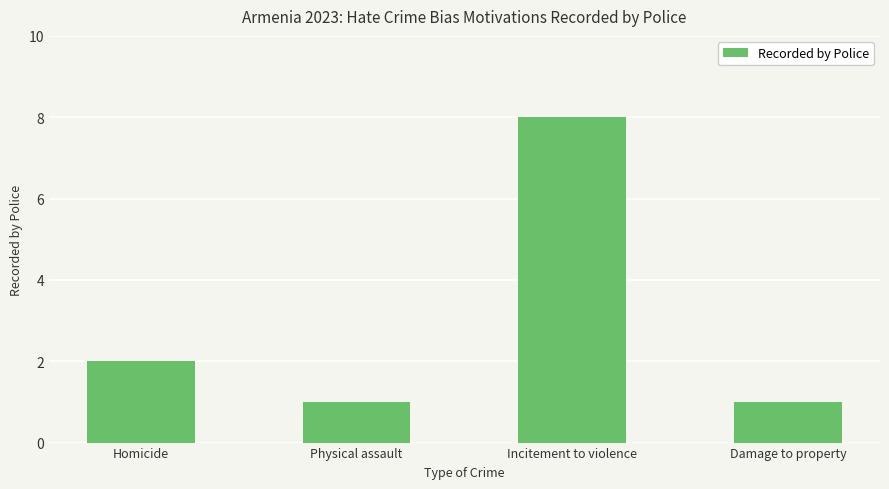

What is the label of the 2nd bar from the right?

Incitement to violence